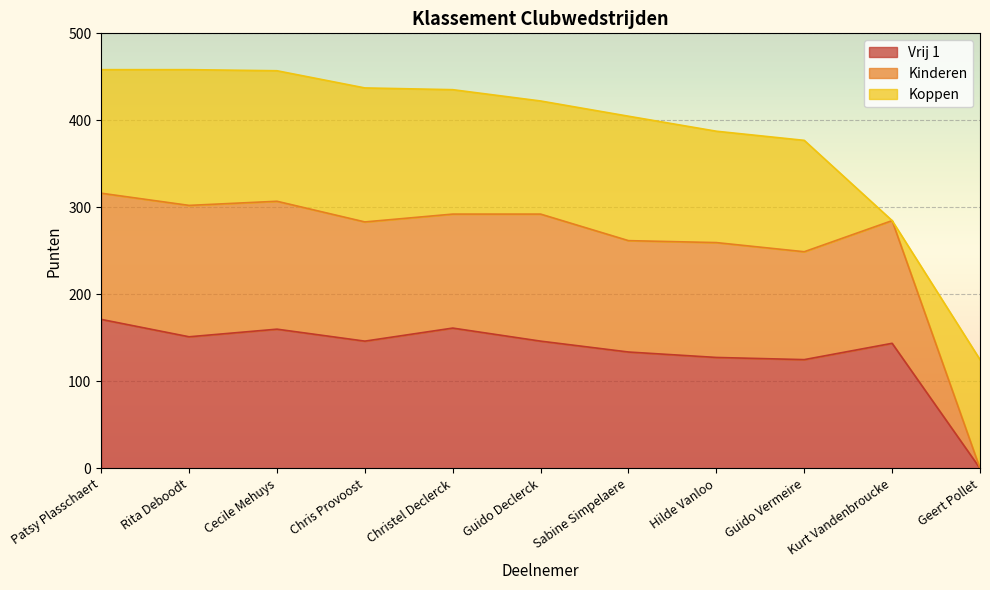

What is the total value across all series at Cecile Mehuys?

457.0